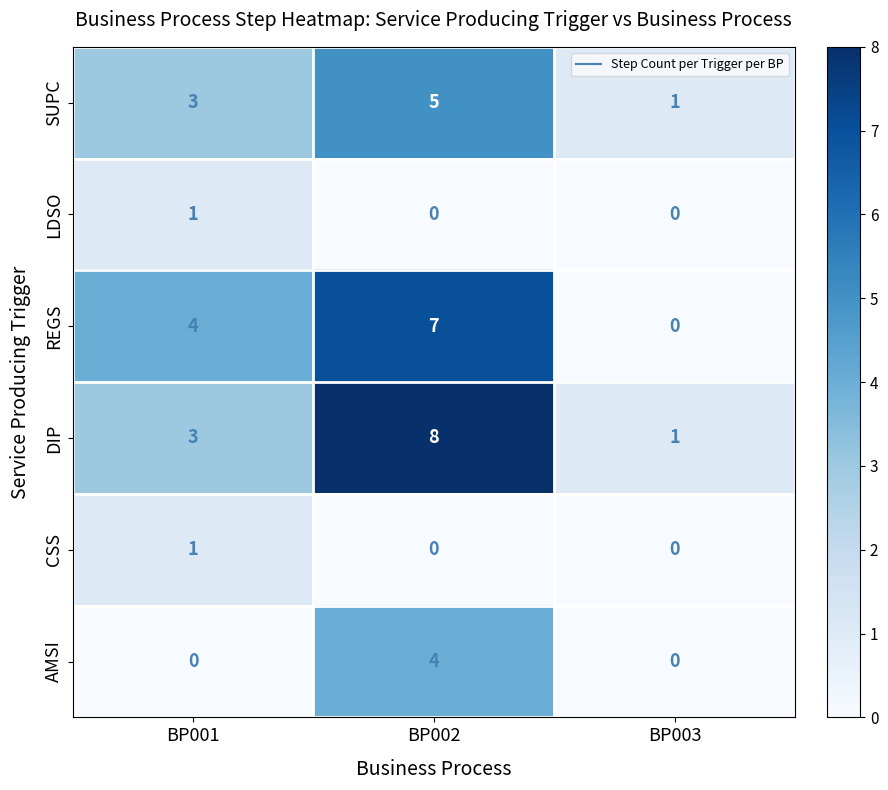

At which label does REGS reach its minimum?

BP003